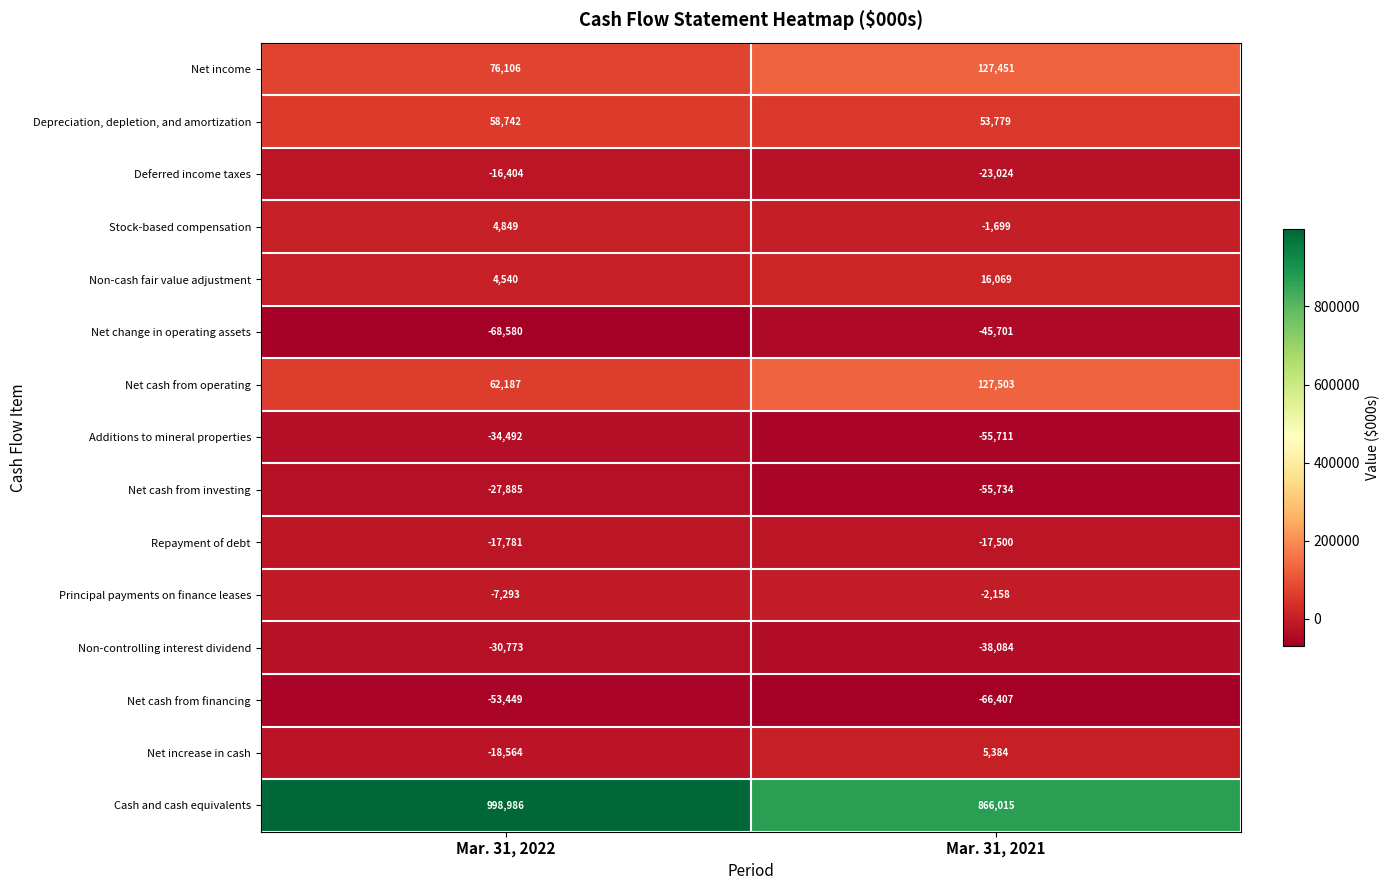

What is the sum of all Deferred income taxes values?

-39428